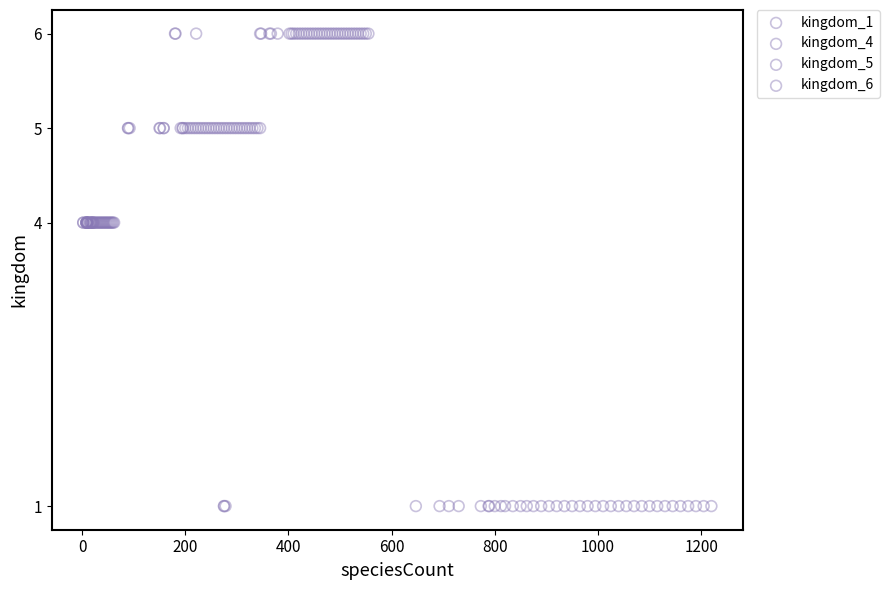

Which series contains the lowest Y value?

kingdom_1